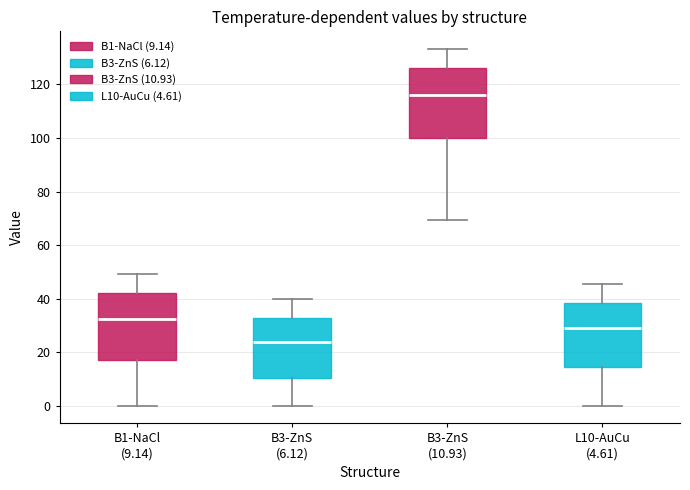

Where does the upper whisker of the box for B1-NaCl (9.14) end on the y-axis? The values are not printed on the chart, so give them approximately, as read against the axis.

50